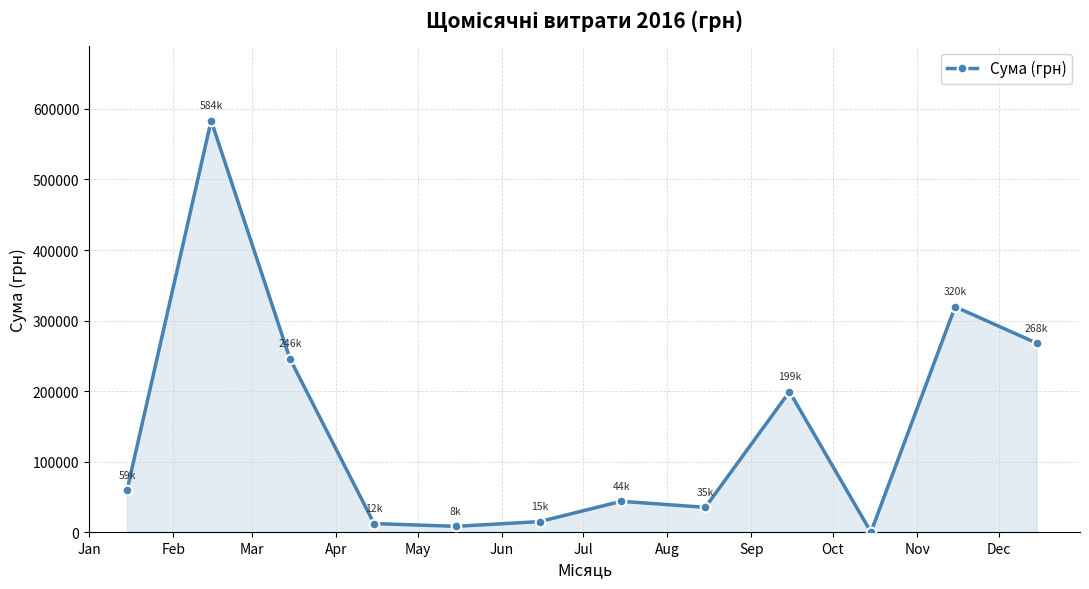

What is the greatest value displayed?

583553.1